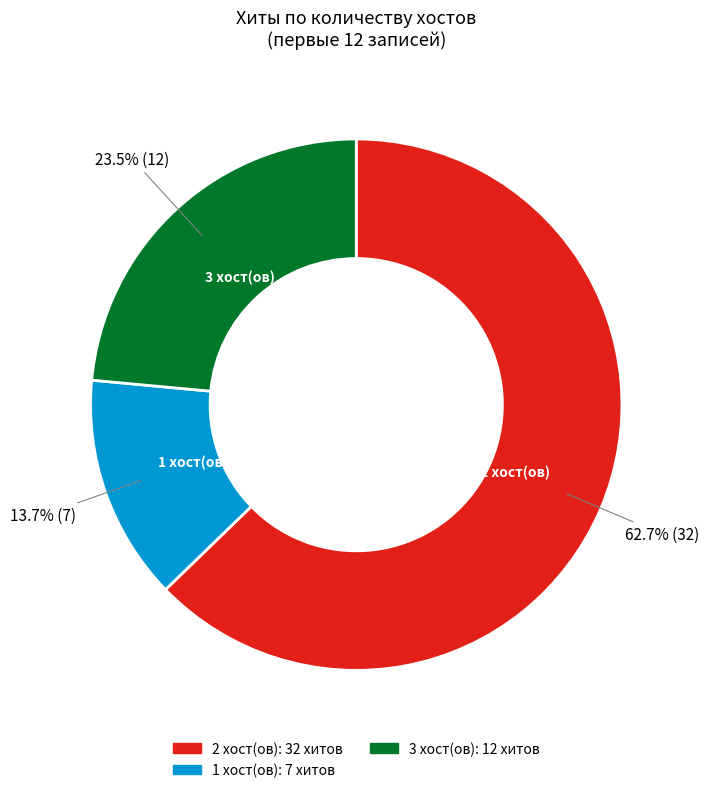

Does any single category account for the majority?

Yes